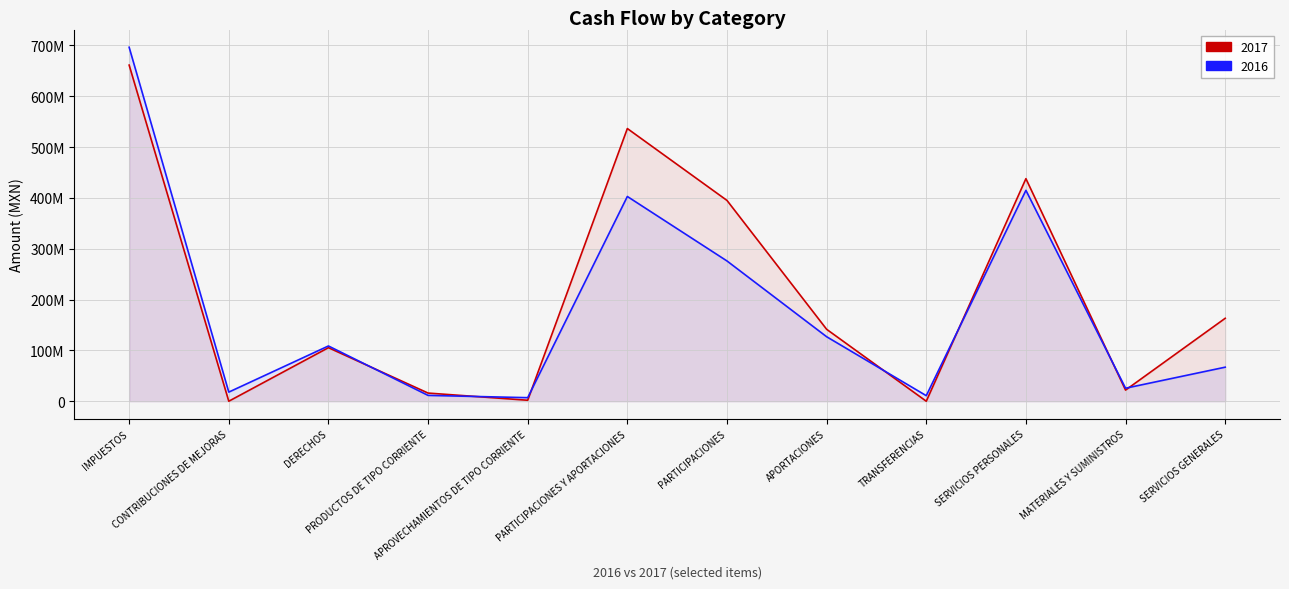

What is the value of the 2017 point at the 5th from the left?

1920115.6